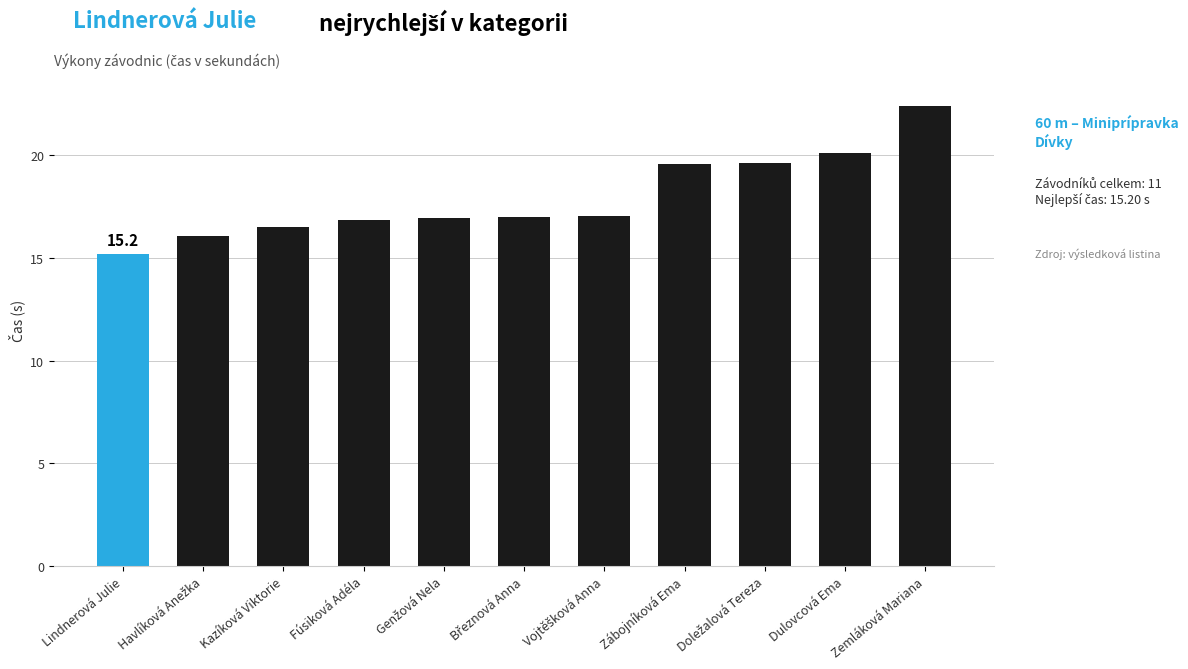

List the labels in order of value, largest first.

Zemláková Mariana, Dulovcová Ema, Doležalová Tereza, Zábojníková Ema, Vojtěšková Anna, Březnová Anna, Genžová Nela, Fúsiková Adéla, Kazíková Viktorie, Havlíková Anežka, Lindnerová Julie